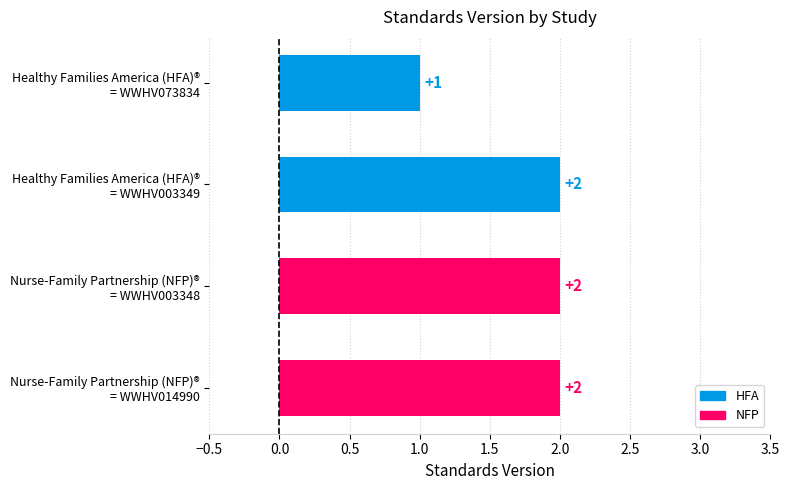

Count the number of categories in the chart.

4